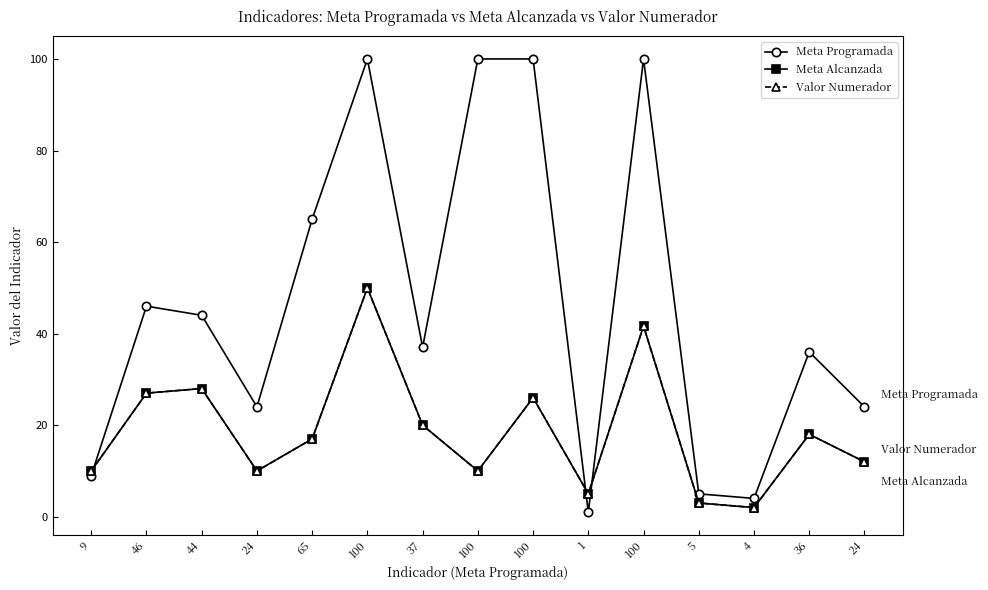

The value of Meta Alcanzada at 100 is 41.6. True or false?

True